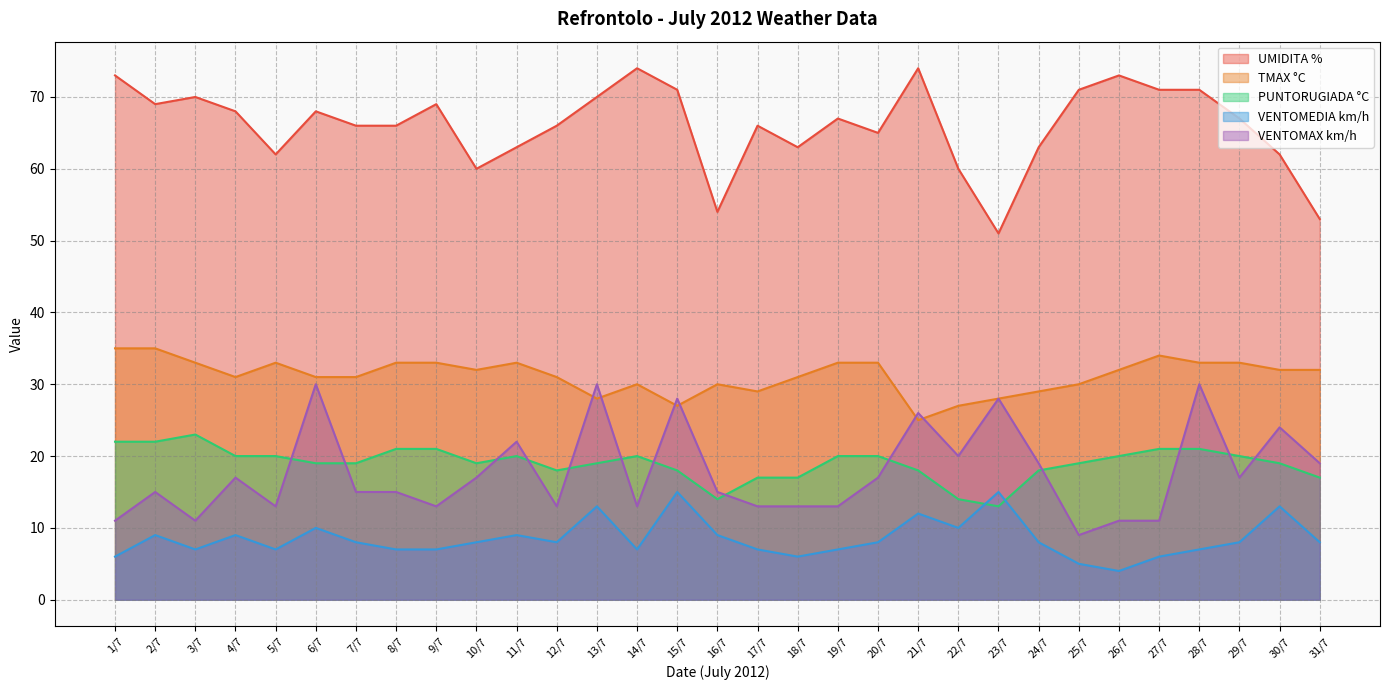

How many data points in UMIDITA % are less than 67?

15